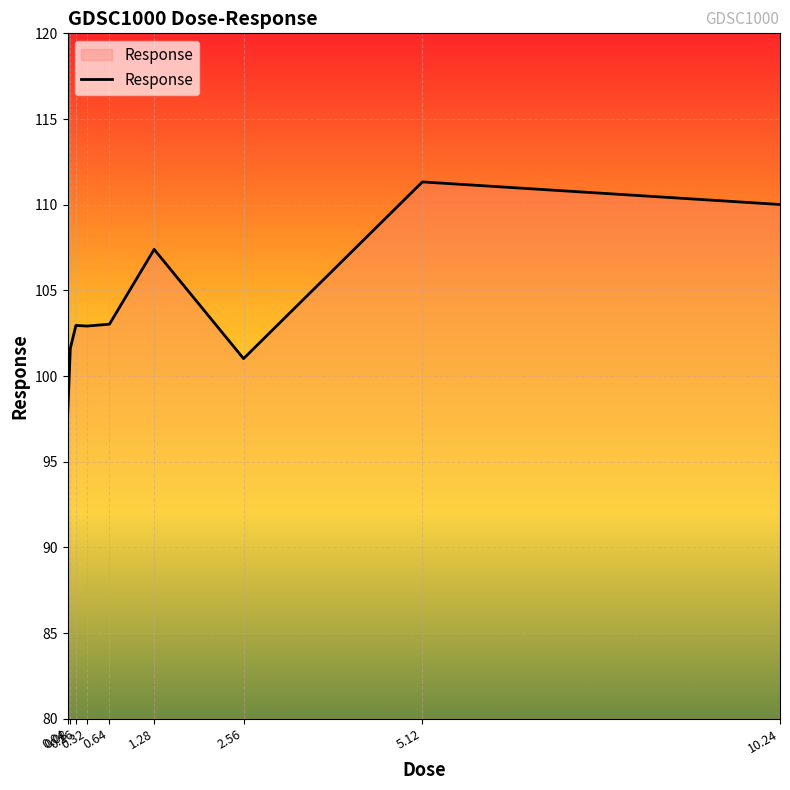

What is the maximum value shown in the chart?

111.3